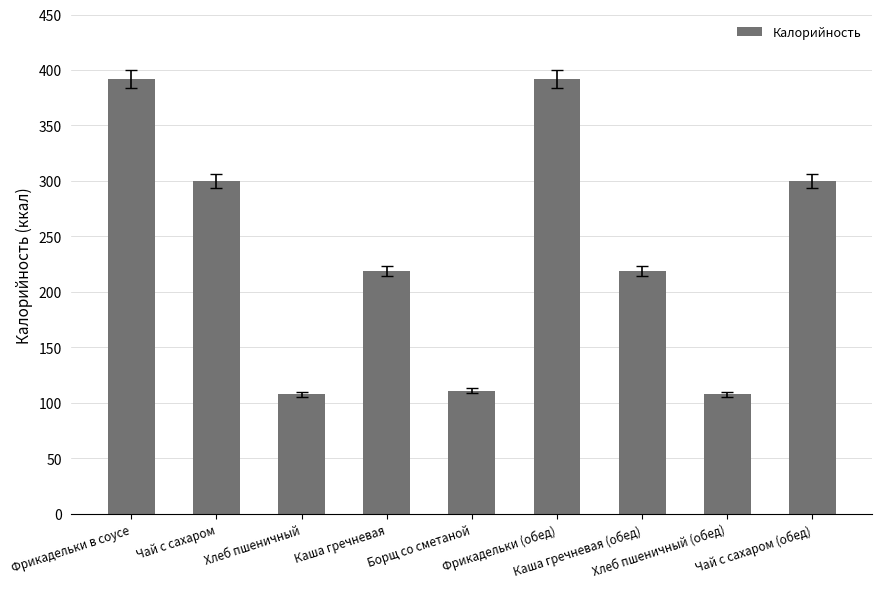

Reading left to right, extract all data points from this chart.

Фрикадельки в соусе=392	Чай с сахаром=300	Хлеб пшеничный=108	Каша гречневая=219	Борщ со сметаной=111	Фрикадельки (обед)=392	Каша гречневая (обед)=219	Хлеб пшеничный (обед)=108	Чай с сахаром (обед)=300